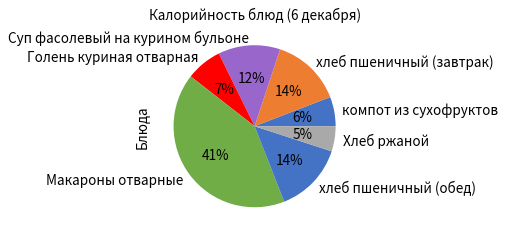

Do Суп фасолевый на курином бульоне and хлеб пшеничный (завтрак) together represent more than half of the pie?

No